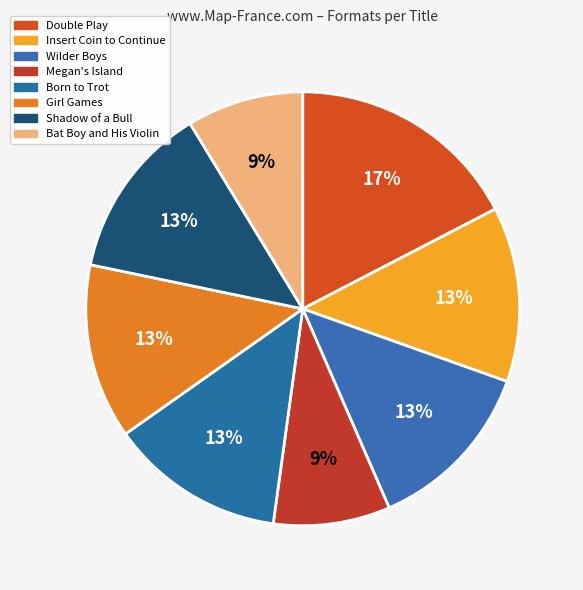

To the nearest percent, what percentage of the pie is Insert Coin to Continue?

13%